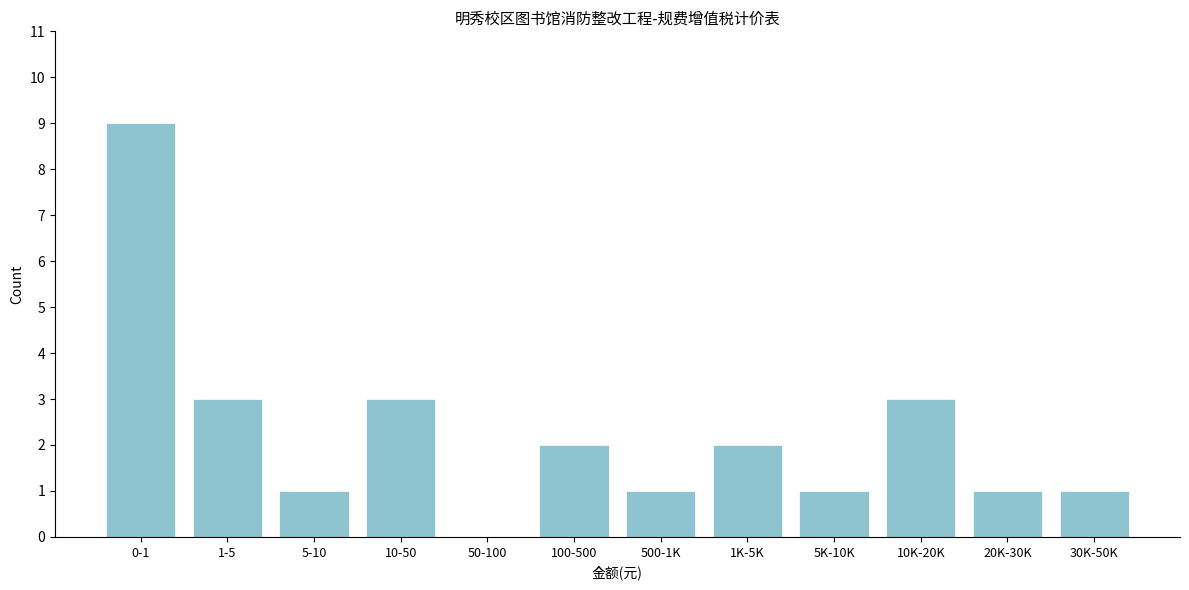

Reading left to right, list all the values displayed in this chart.

0-1=9	1-5=3	5-10=1	10-50=3	50-100=0	100-500=2	500-1K=1	1K-5K=2	5K-10K=1	10K-20K=3	20K-30K=1	30K-50K=1